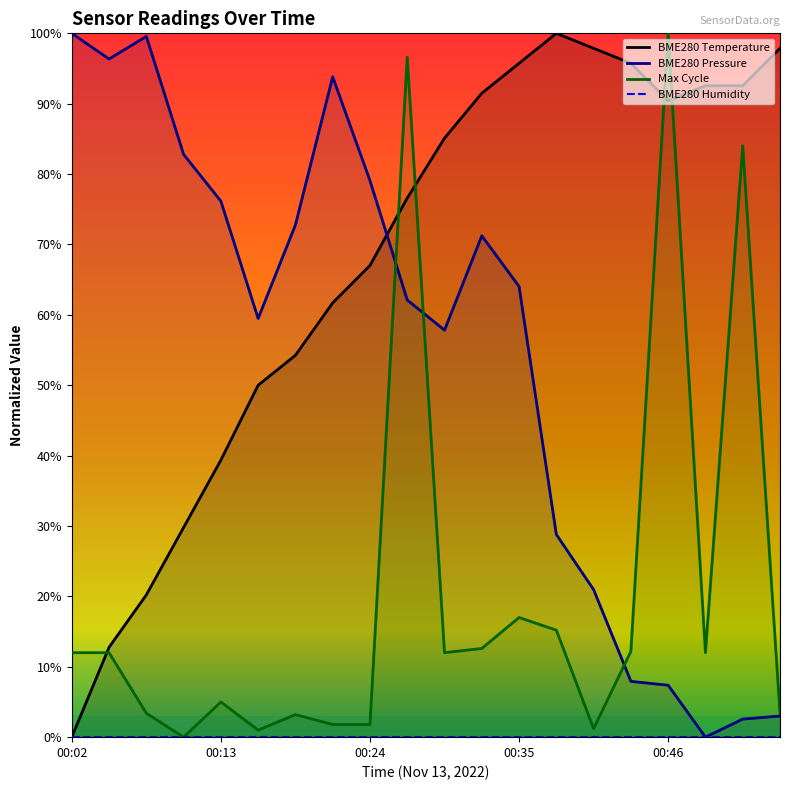

How many interior local peaks does the BME280 Temperature series have?

1